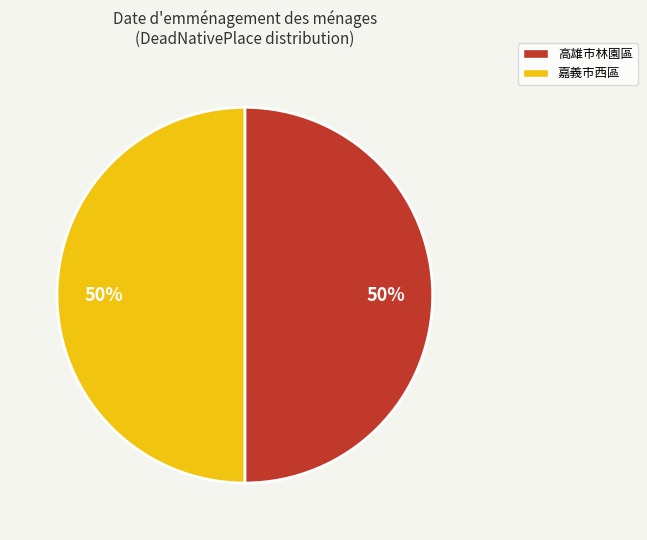

How many slices are in this pie chart?

2